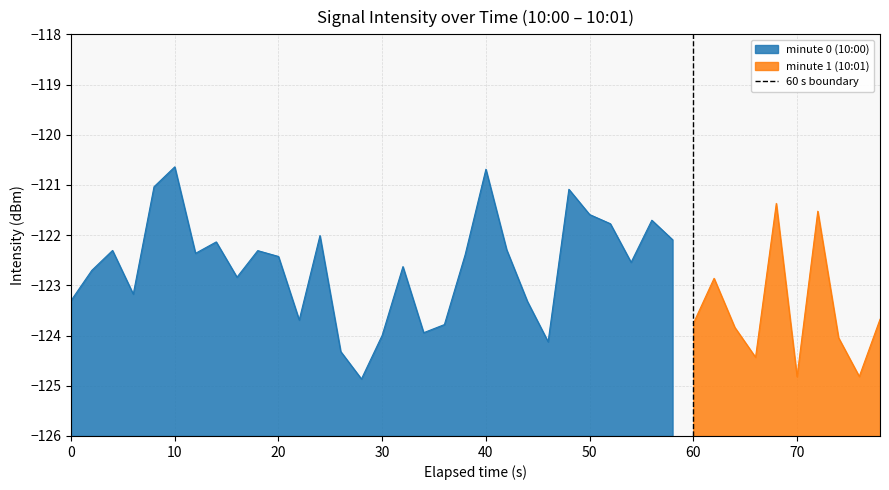

Does the chart have visible grid lines?

Yes